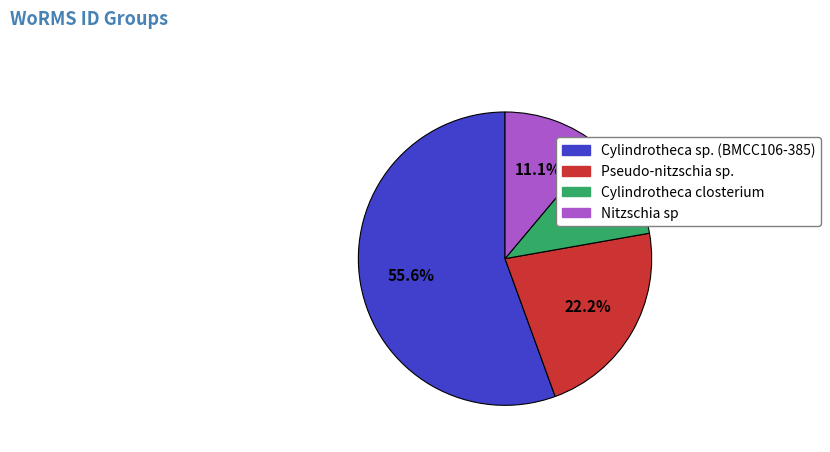

Which slice is the largest?

Cylindrotheca sp. (BMCC106-385)